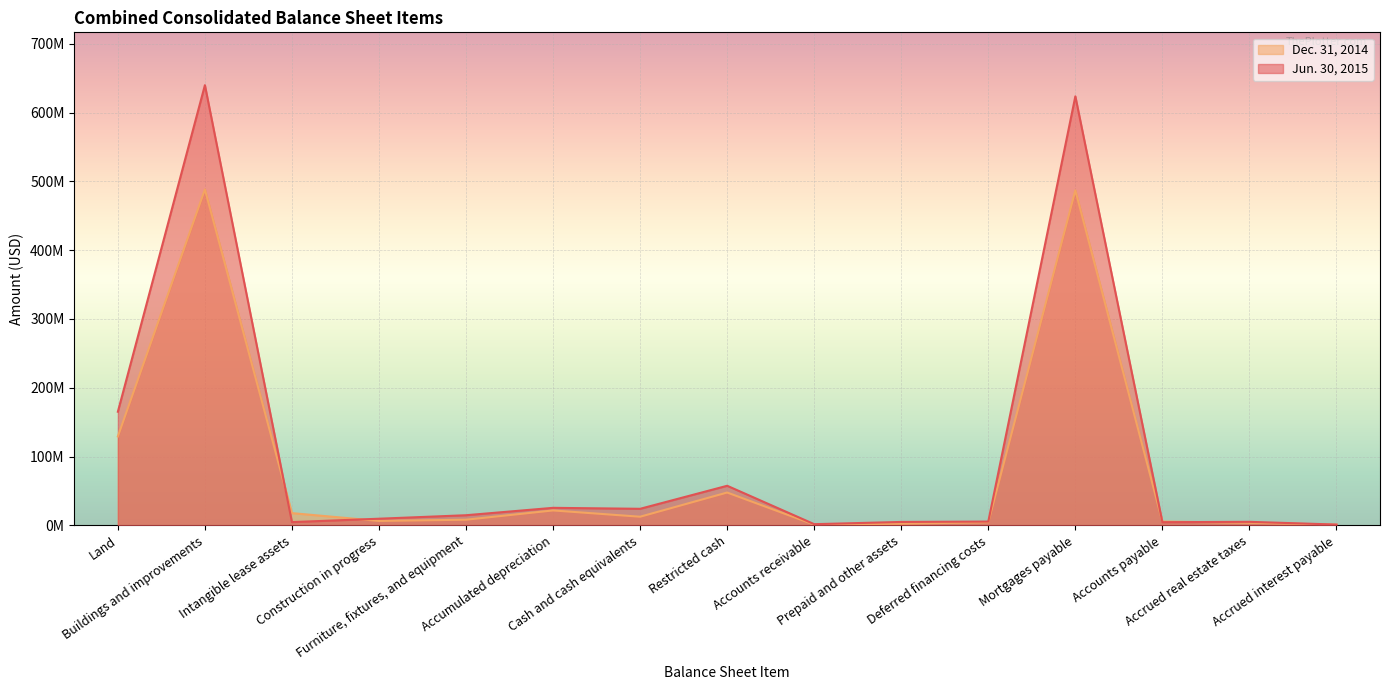

Between Accounts receivable and Deferred financing costs, which is larger?

Deferred financing costs